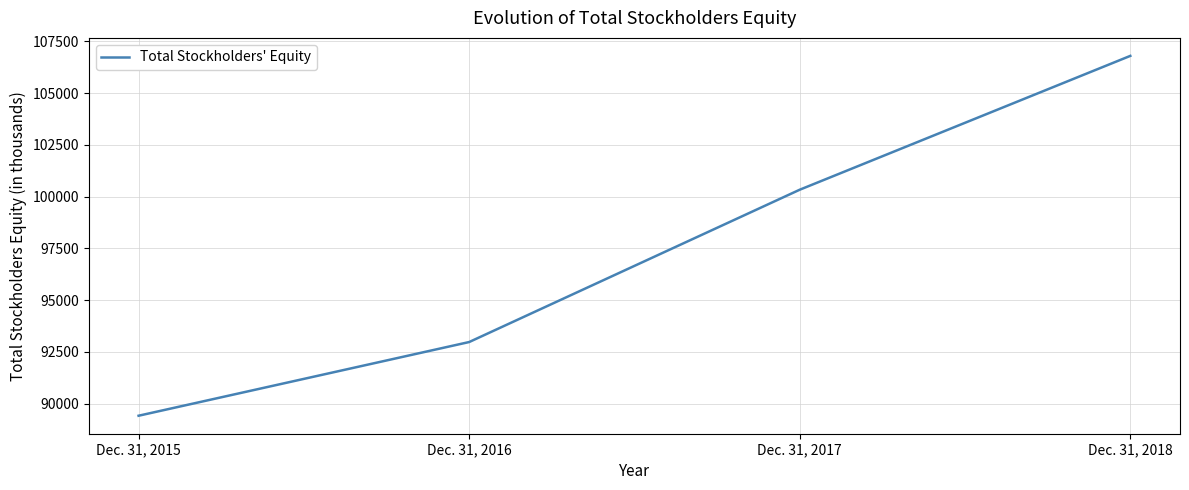

Rank the categories by value from lowest to highest.

Dec. 31, 2015, Dec. 31, 2016, Dec. 31, 2017, Dec. 31, 2018